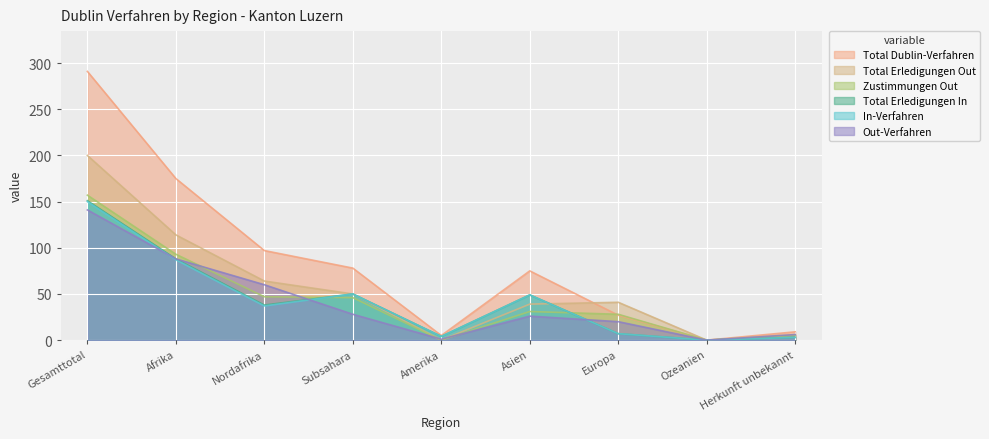

At which label does Total Dublin-Verfahren first exceed 75?

Gesamttotal